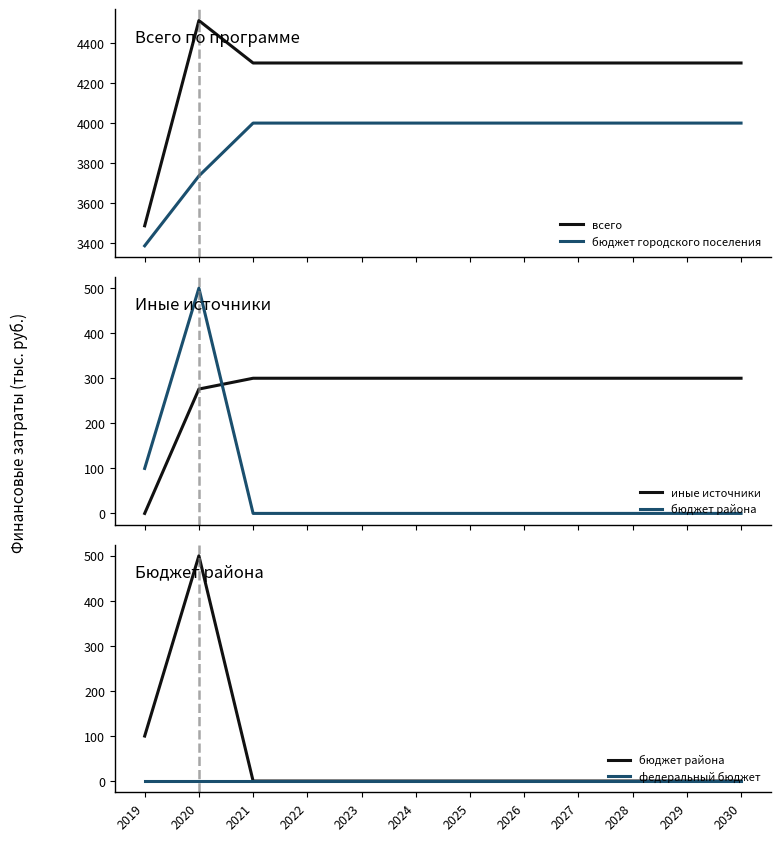

List the labels in order of бюджет городского поселения value, smallest first.

2019, 2020, 2021, 2022, 2023, 2024, 2025, 2026, 2027, 2028, 2029, 2030